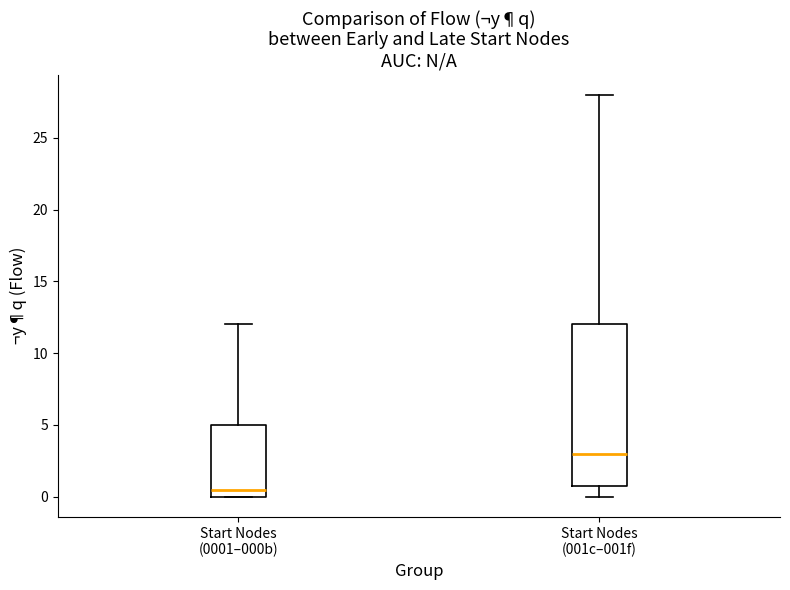

Reading left to right, transcribe this box plot: for each box, give where its median line is, the range the box spans, and where its two whiskers end, as read against the y-axis. The values are not printed on the chart, so give them approximately, as read against the axis.

Start Nodes (0001–000b): median 0.5, box 0.0 to 5.0, whiskers 0.0 to 12.0
Start Nodes (001c–001f): median 3.0, box 1.0 to 12.0, whiskers 0.0 to 28.0